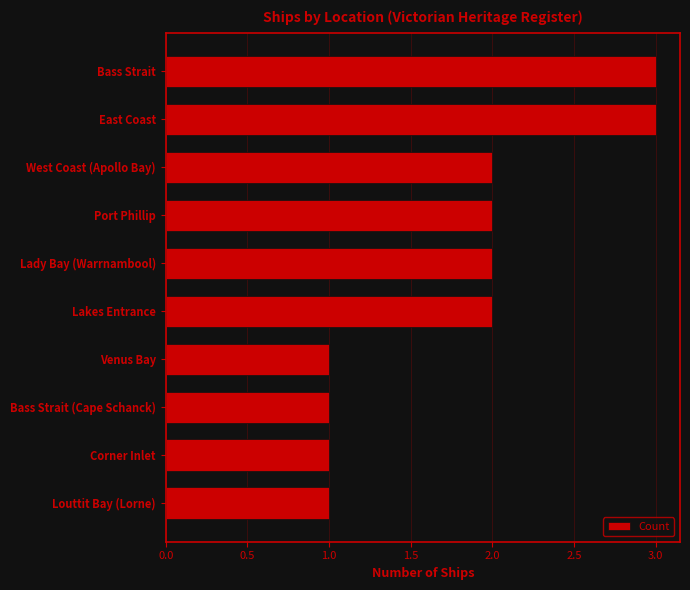

What is the difference between the maximum and second lowest values?

2